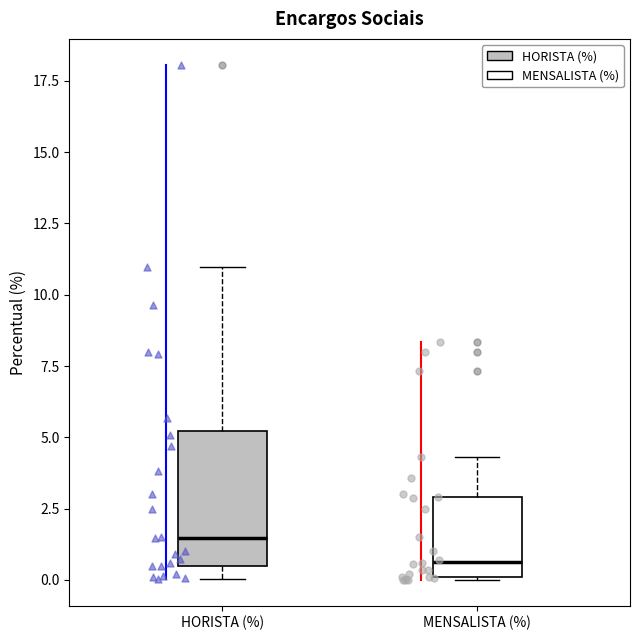

Where does the median line of the box for HORISTA (%) sit on the y-axis? The values are not printed on the chart, so give them approximately, as read against the axis.

1.5